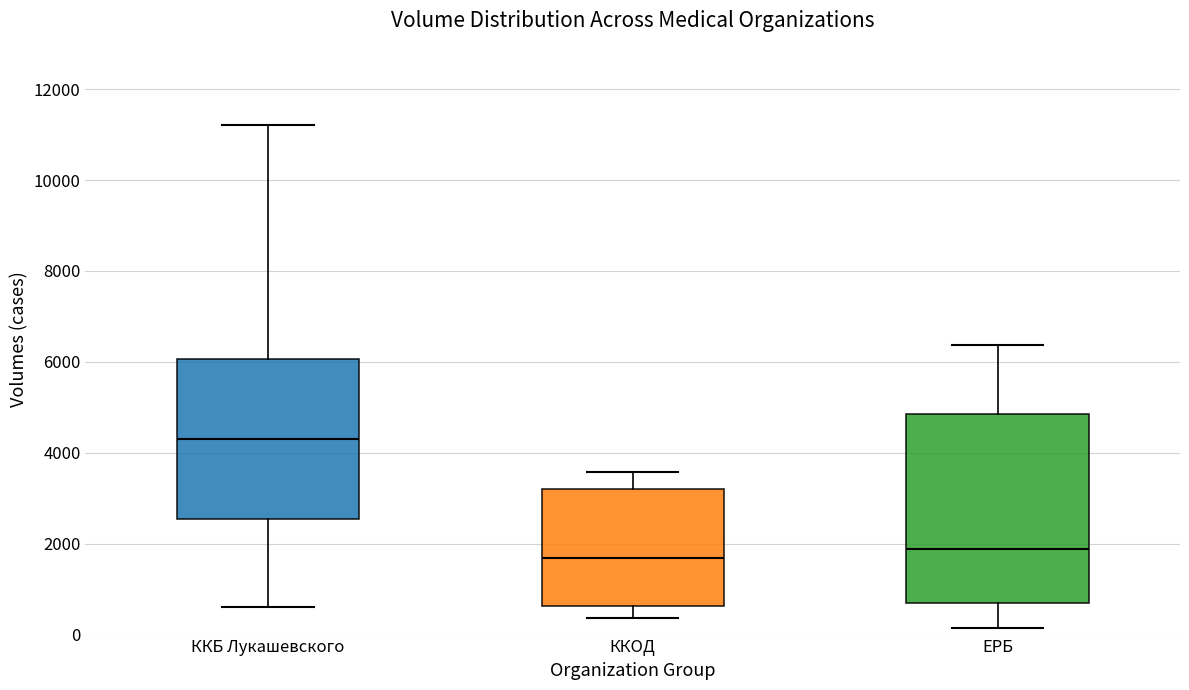

Reading left to right, read every box against the y-axis: the position of its median line, the range the box covers, and the ends of its whiskers. The values are not printed on the chart, so give them approximately, as read against the axis.

ККБ Лукашевского: median 4400, box 2600 to 6000, whiskers 600 to 11200
ККОД: median 1600, box 600 to 3200, whiskers 400 to 3600
ЕРБ: median 1800, box 600 to 4800, whiskers 200 to 6400